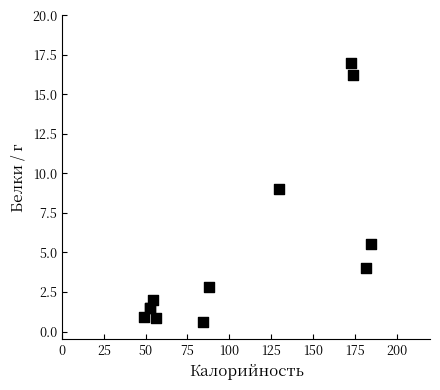

What Y value in the scatter plot is closest to 8?

9.0